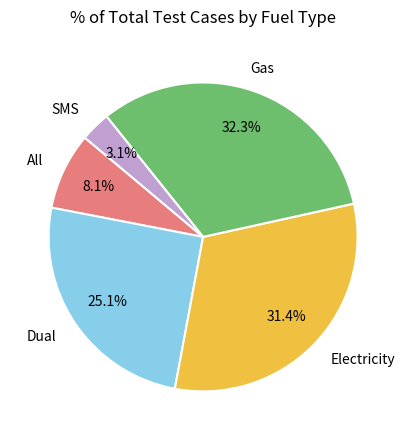

To the nearest percent, what is the average slice percentage?

20%